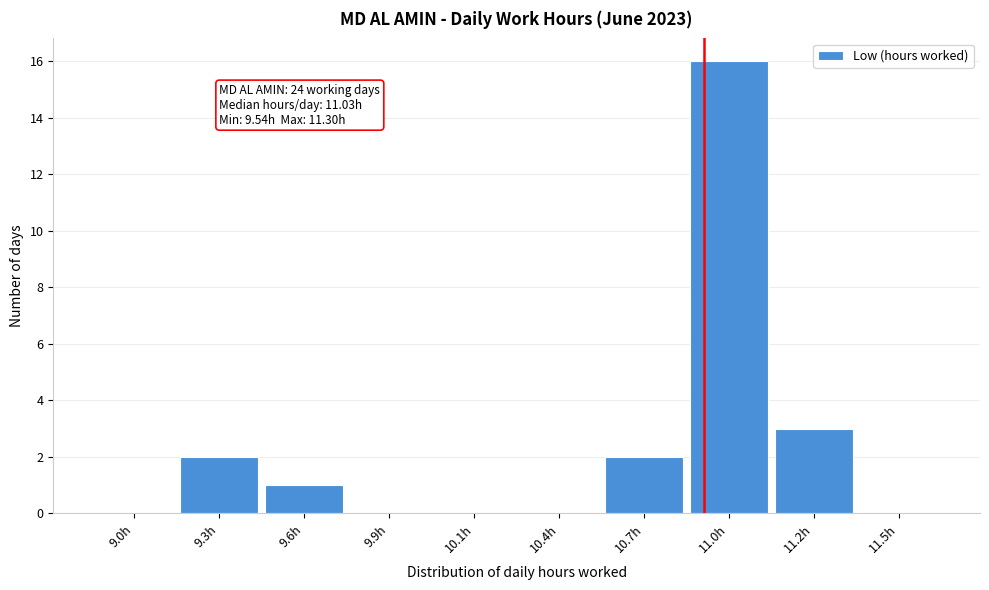

Reading left to right, what are all the values shown in this chart?

9.0h=0	9.3h=2	9.6h=1	9.9h=0	10.1h=0	10.4h=0	10.7h=2	11.0h=16	11.2h=3	11.5h=0